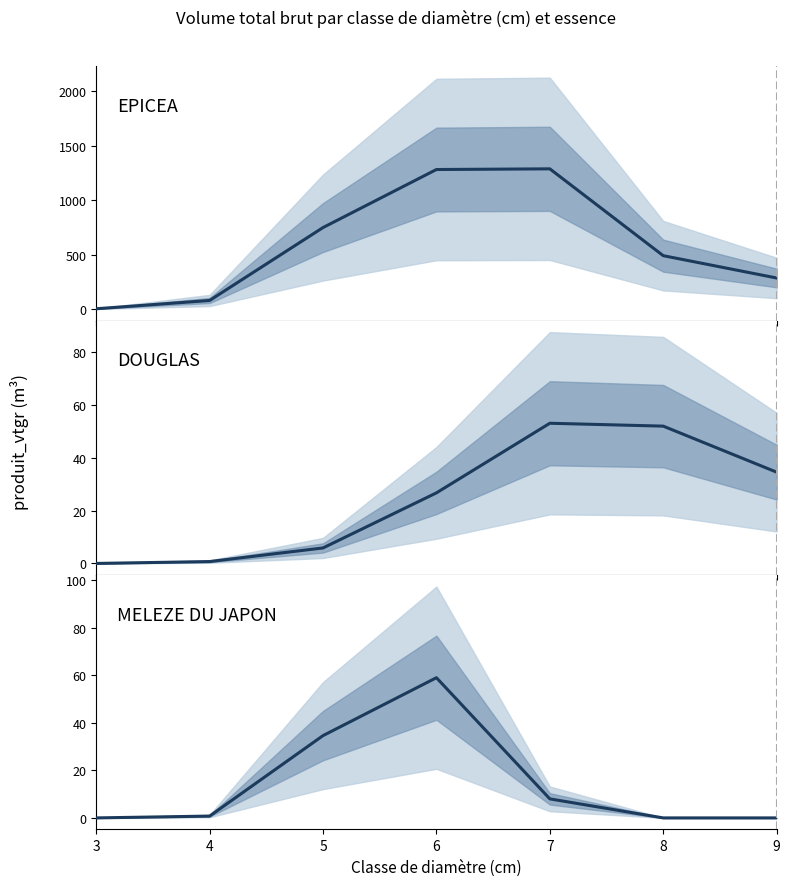

What is the minimum value for EPICEA?

3.3